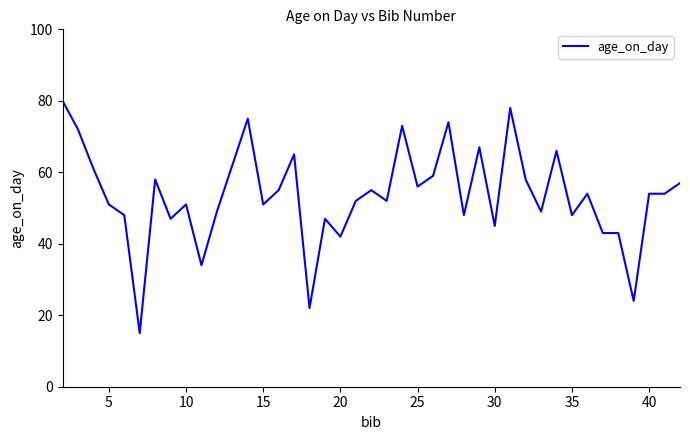

Does the chart have visible grid lines?

No